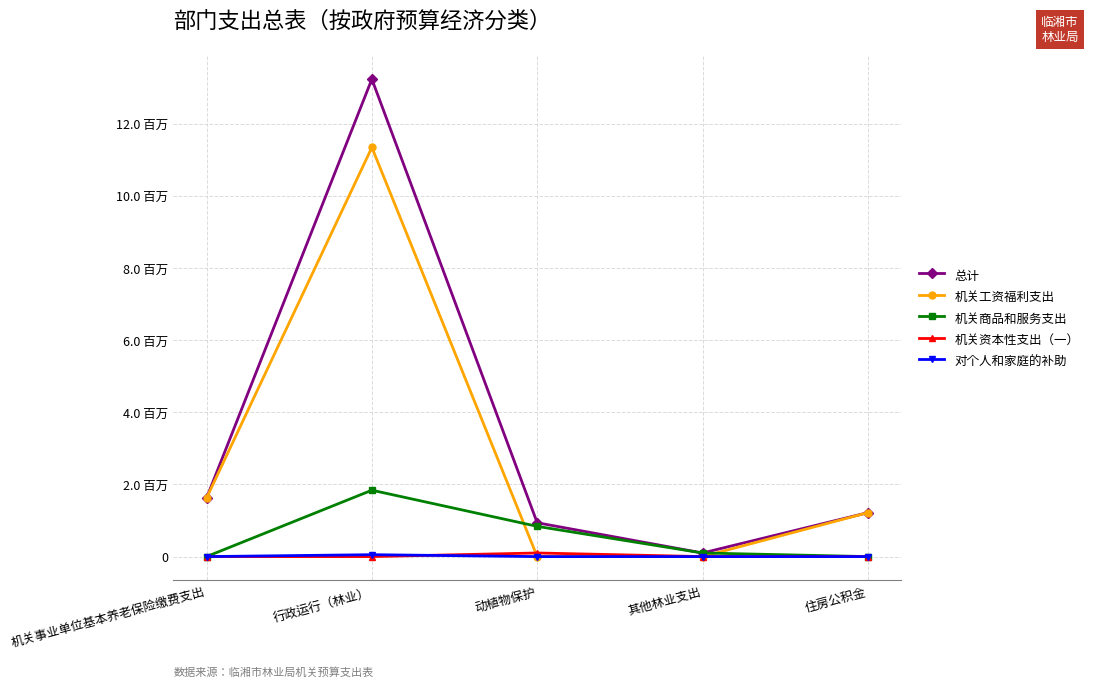

What is the total value across all series at 机关事业单位基本养老保险缴费支出?

3247508.2